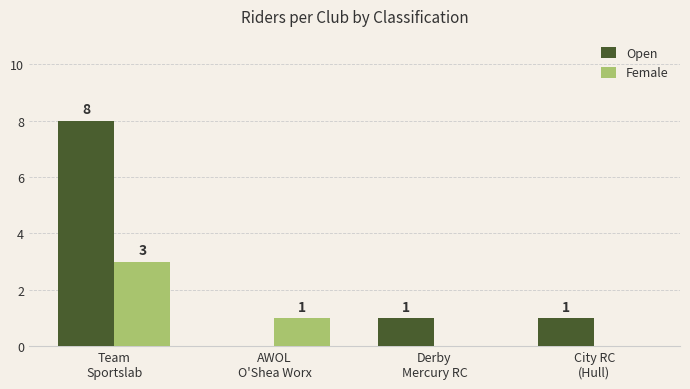

Which series has the largest total across all categories?

Open